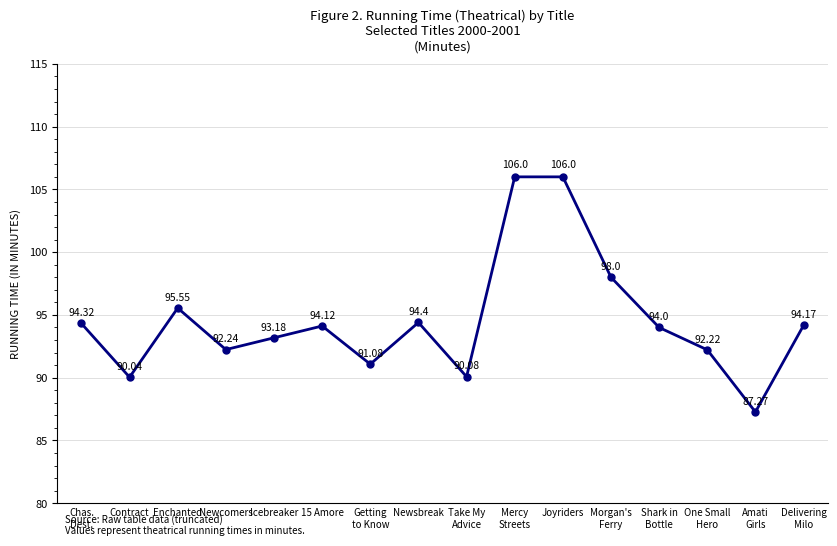

What is the label of the 5th point from the left?

Icebreaker